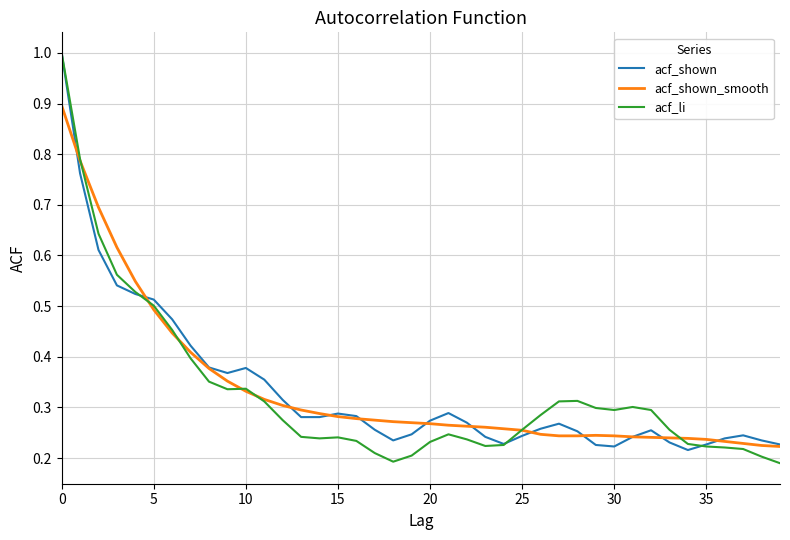

What is the highest value of the acf_shown series?

1.0